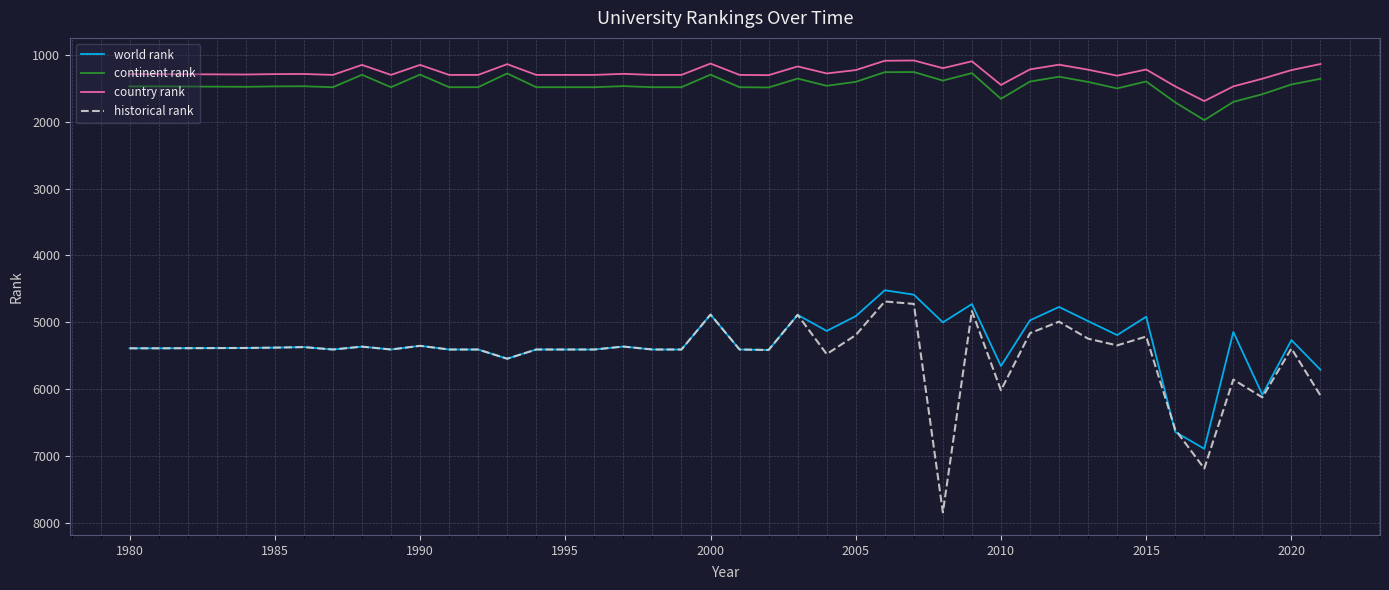

What is the difference between the maximum and second lowest values in the continent rank series?

718.0